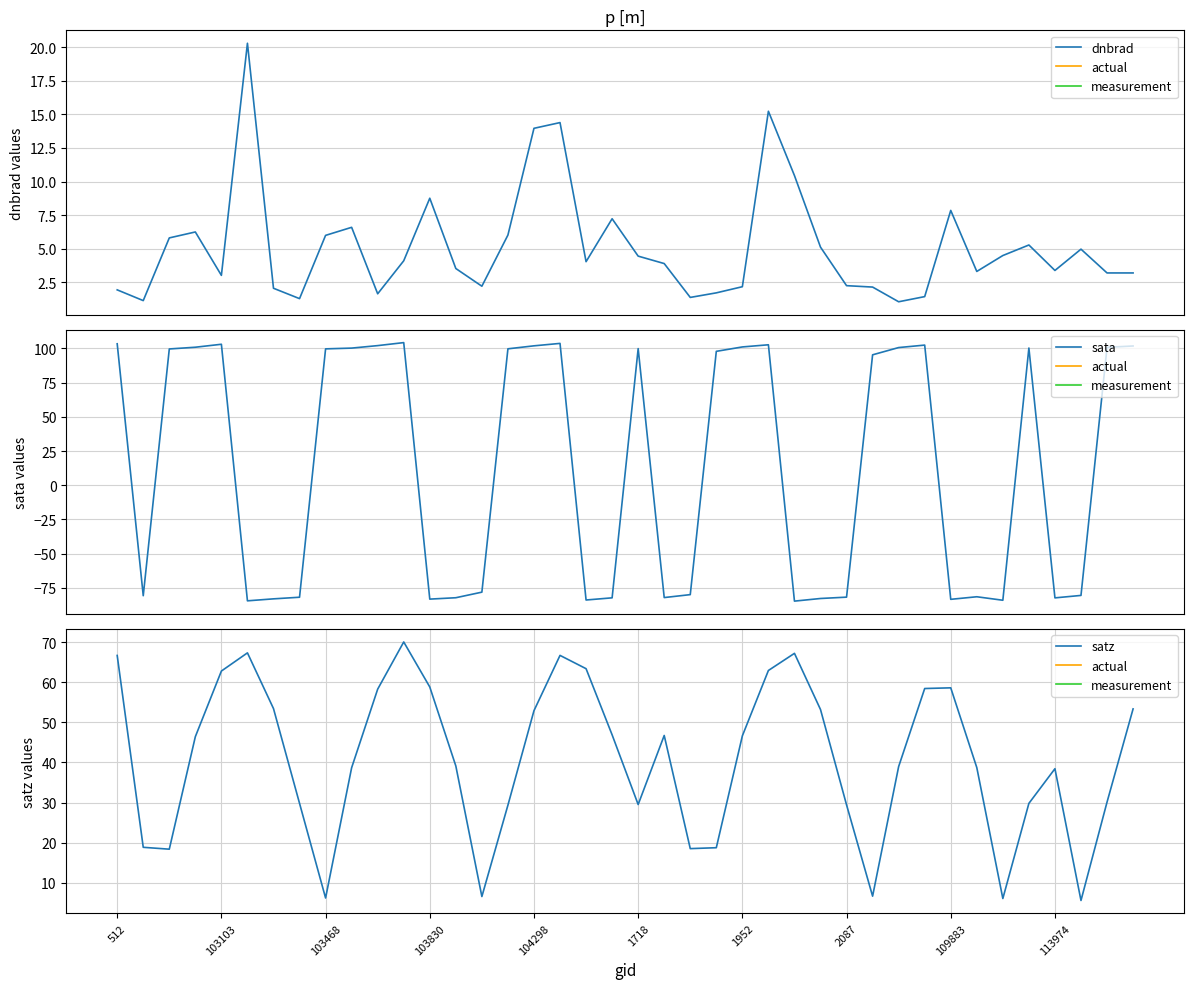

After their last crossing, which series has the higher values: satz or sata?

sata